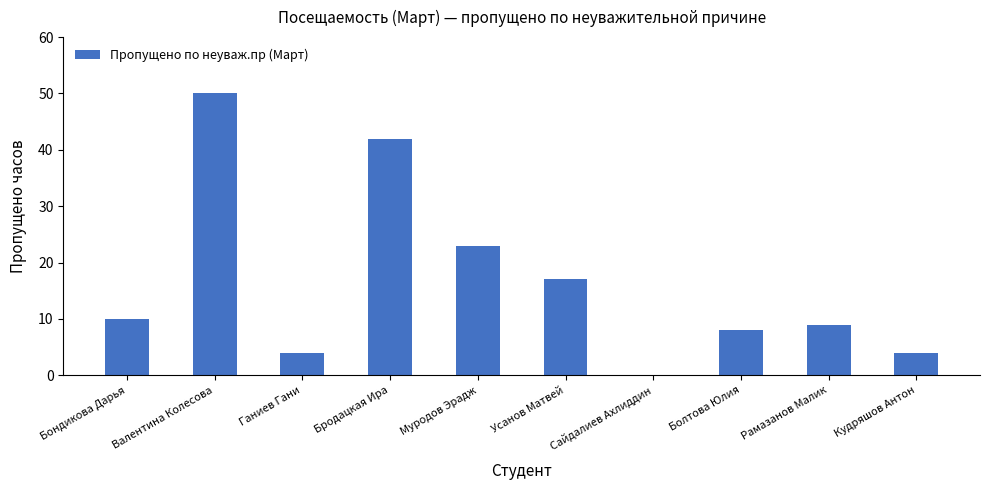

Reading left to right, transcribe all the data shown in this chart.

10	50	4	42	23	17	0	8	9	4